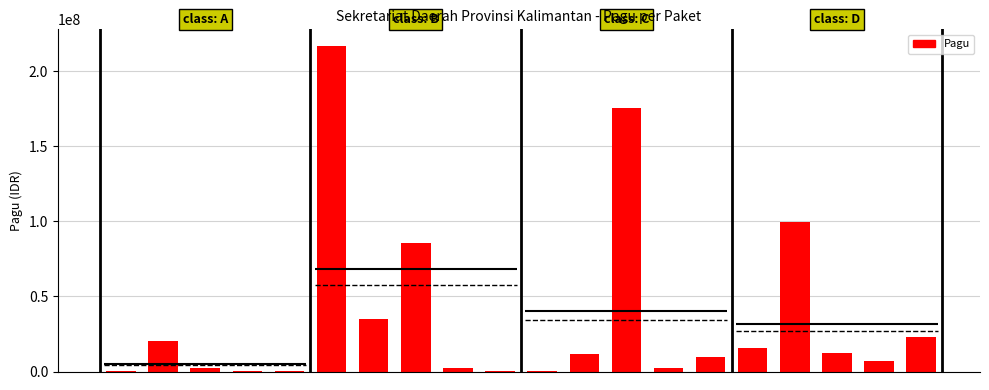

The chart shows a value of 99958000 at 16. True or false?

True